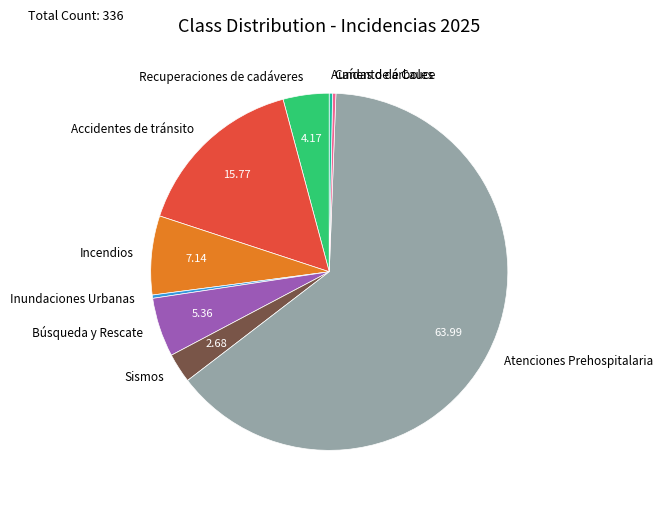

Between Incendios and Sismos, which is larger?

Incendios